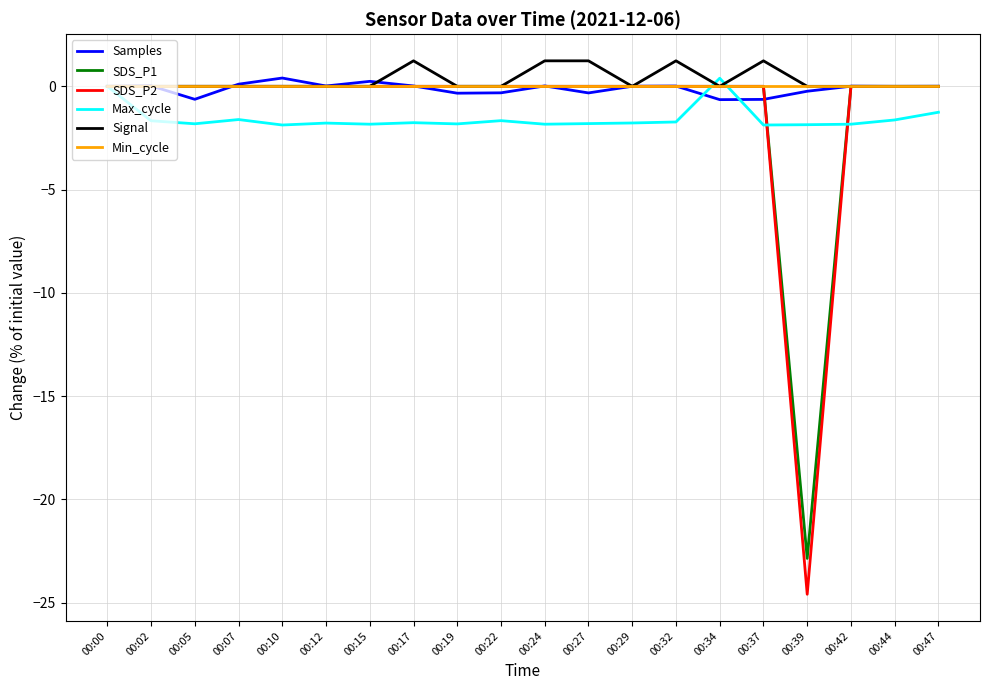

The SDS_P2 series shows 0.0 at 00:12. True or false?

True